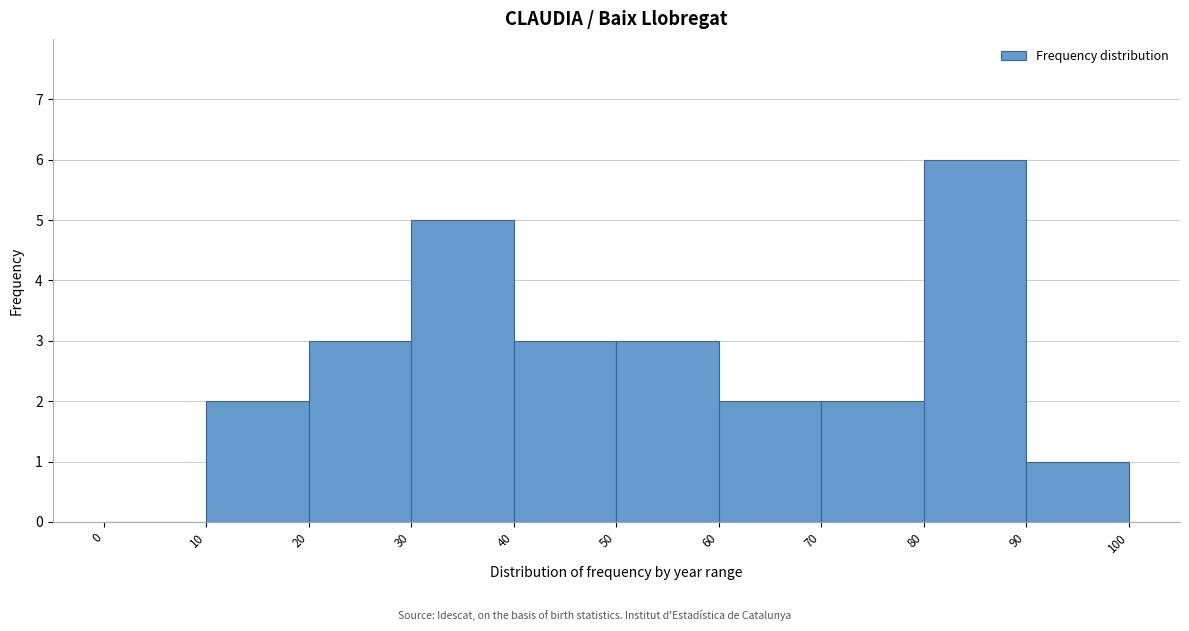

Reading left to right, transcribe this chart: for each bar, give the range it covers on the x-axis and its height. The values are not printed on the chart, so give them approximately, as read against the axis.

0 to 10: 0
10 to 20: 2
20 to 30: 3
30 to 40: 5
40 to 50: 3
50 to 60: 3
60 to 70: 2
70 to 80: 2
80 to 90: 6
90 to 100: 1